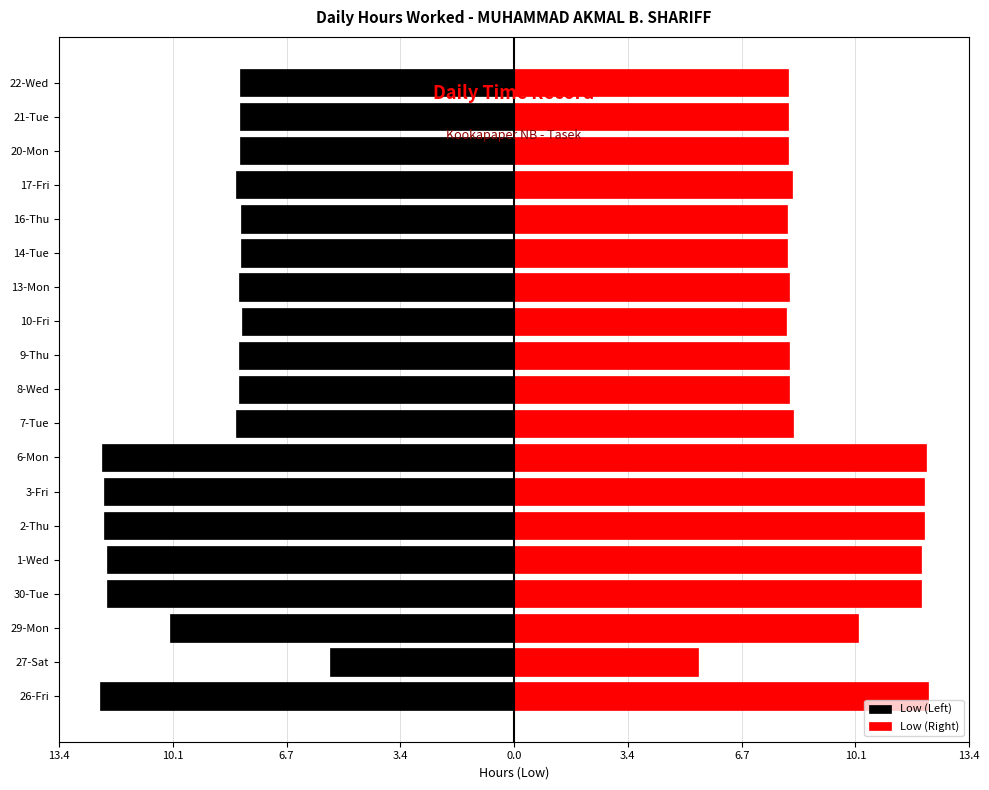

Between 10-Fri and 22-Wed, which series saw the biggest shift?

Low (Left)